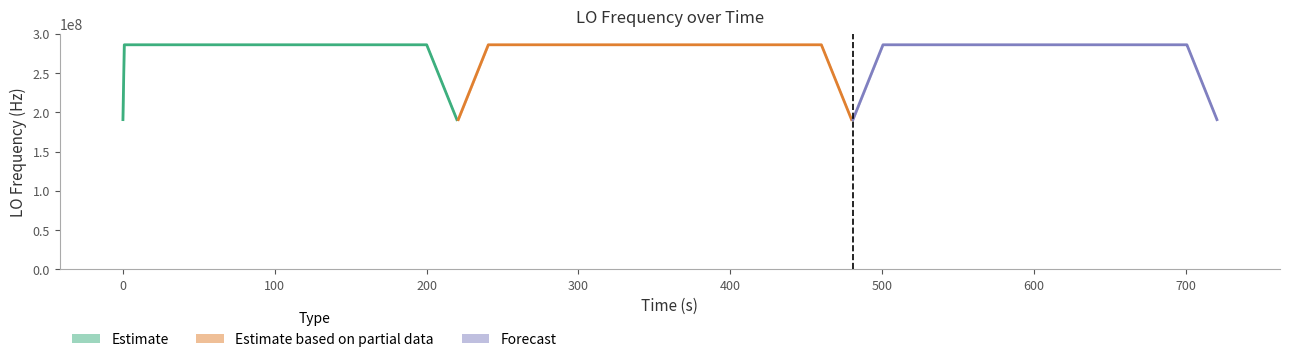

How many values are above zero?

37